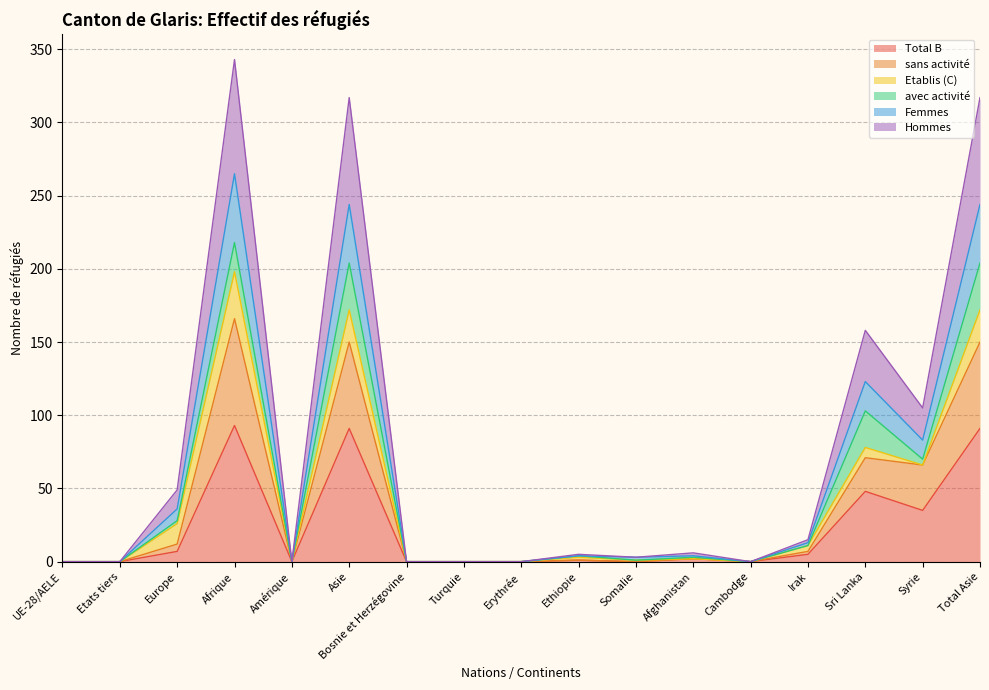

What is the label of the 3rd point from the left?

Europe